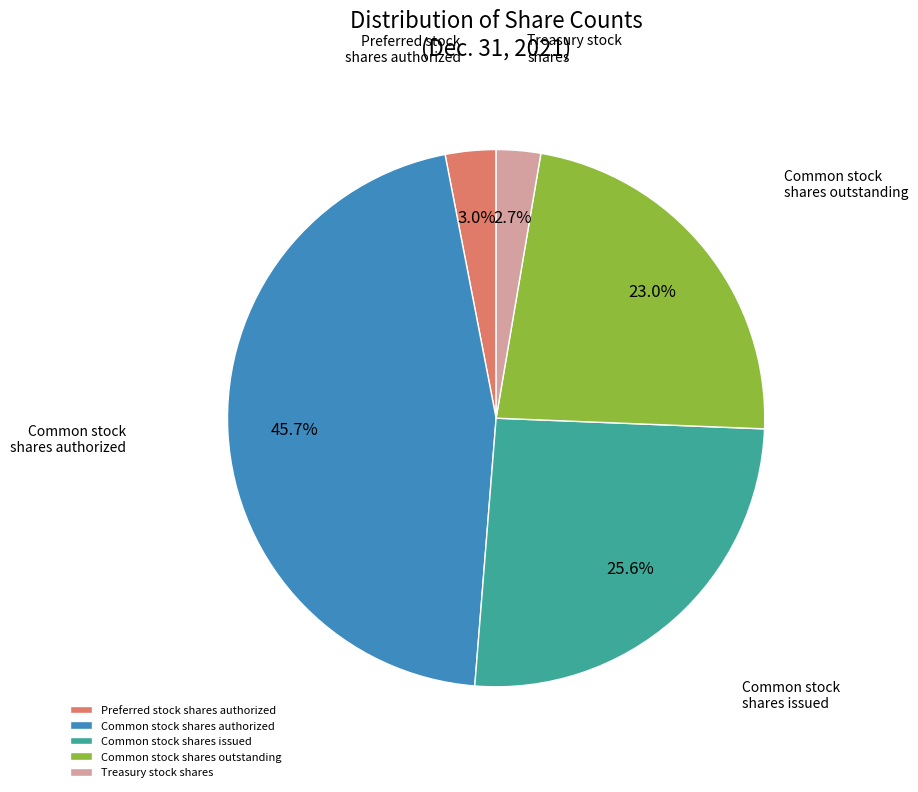

What percentage is NOT represented by Common stock shares issued?

74.4%